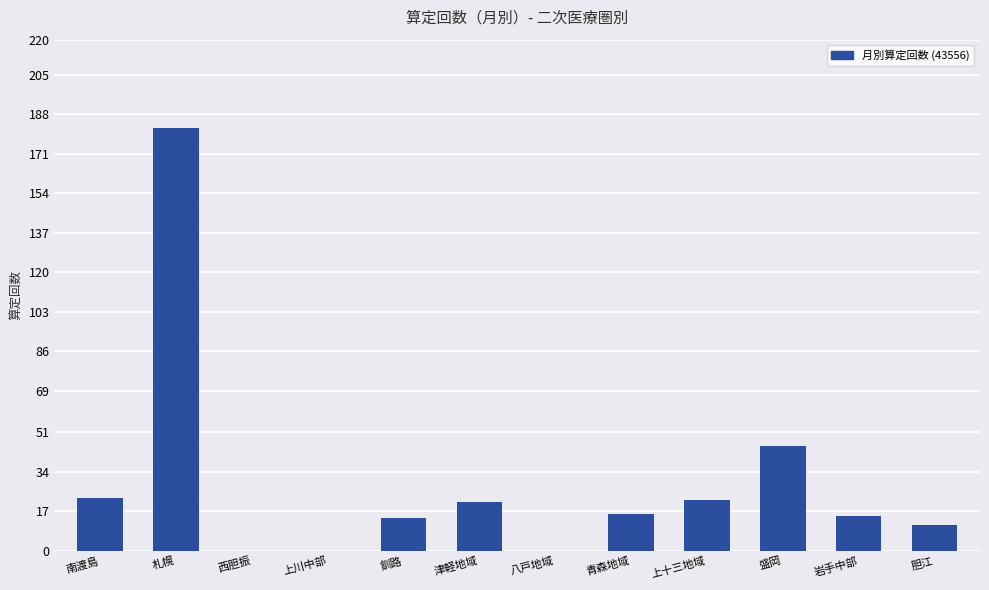

Count the number of categories in the chart.

12